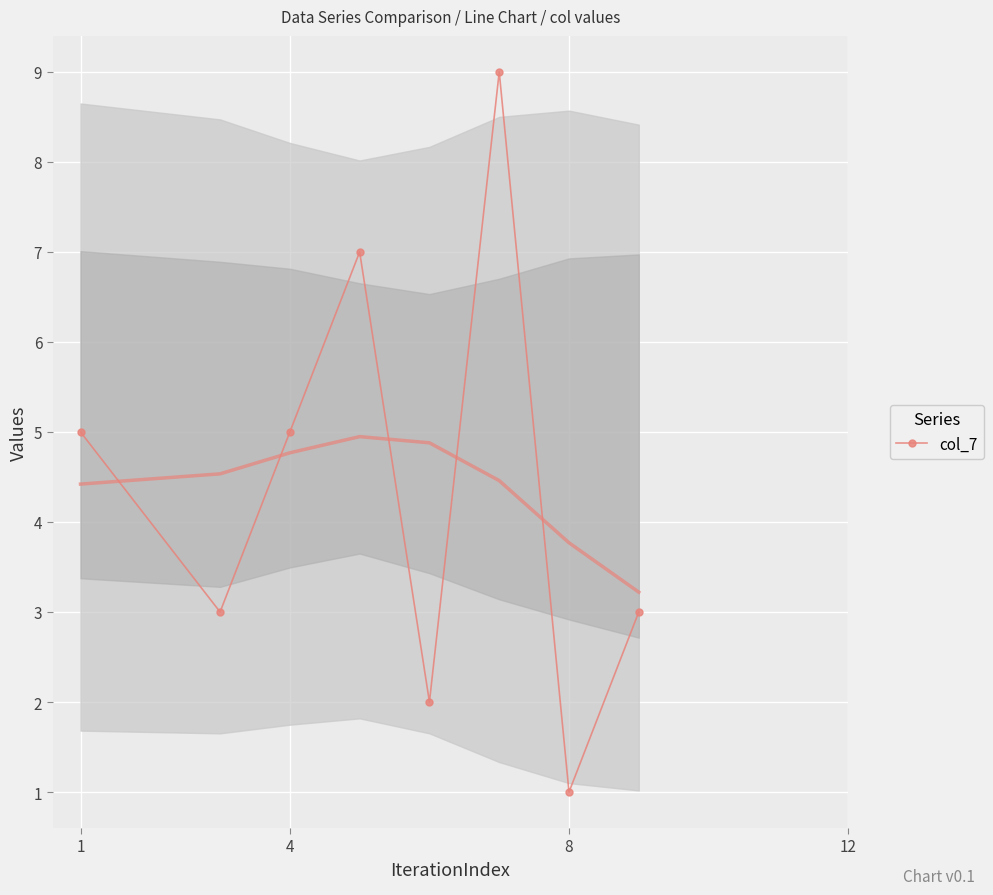

True or false: col_7 has a value of 2 at 4.

False